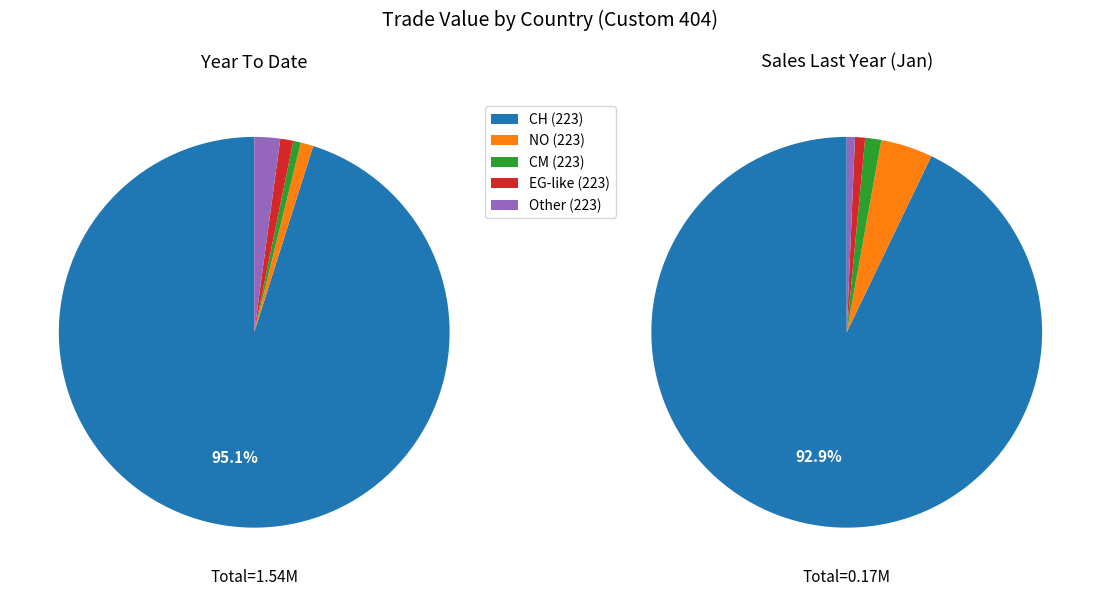

To the nearest percent, what portion does Country 223 - HS 280461200 represent?

3%